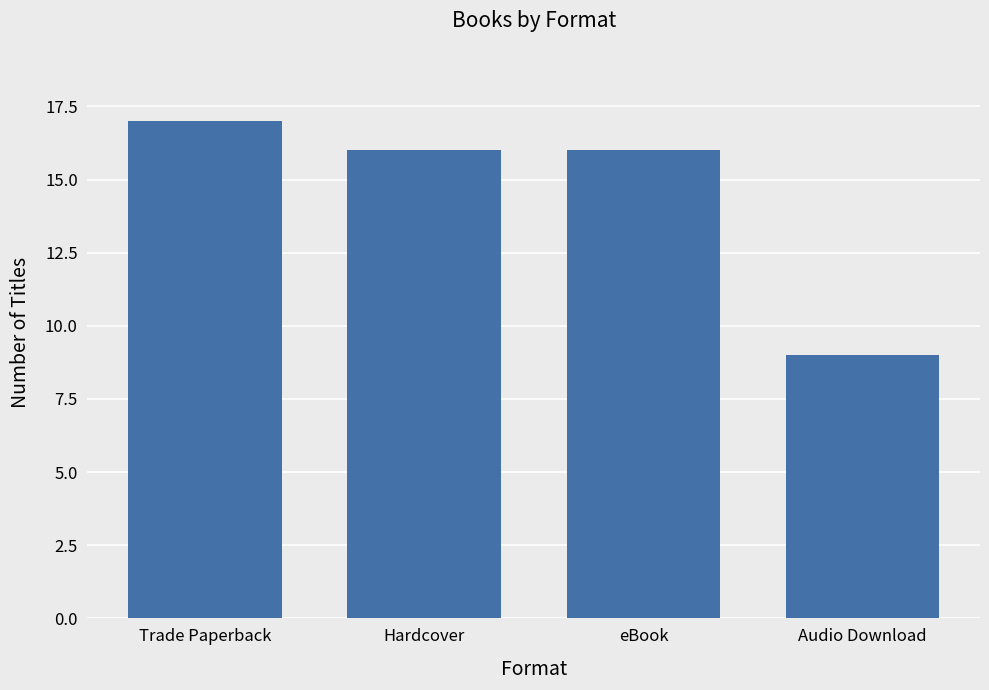

Reading left to right, transcribe all the data shown in this chart.

17	16	16	9